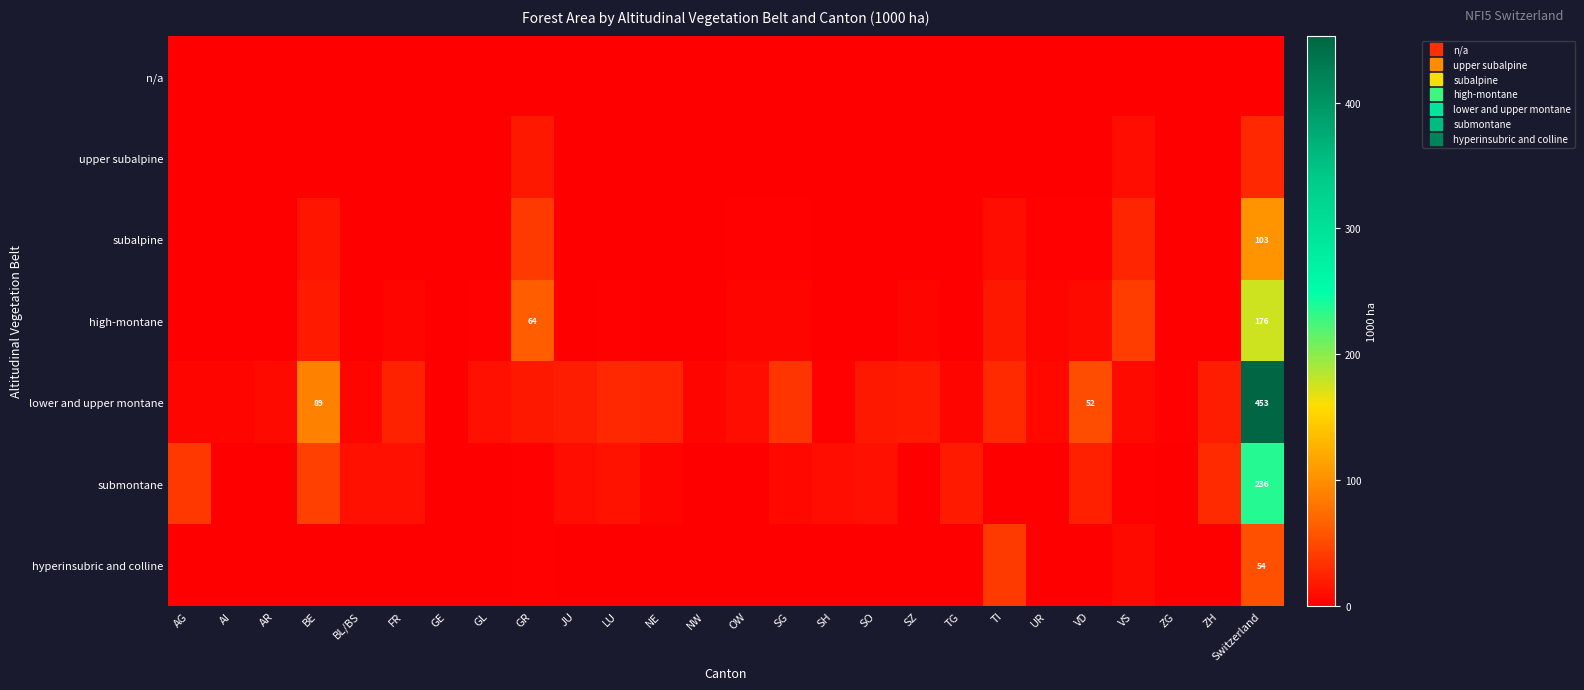

At which label does lower and upper montane first exceed 16?

BE